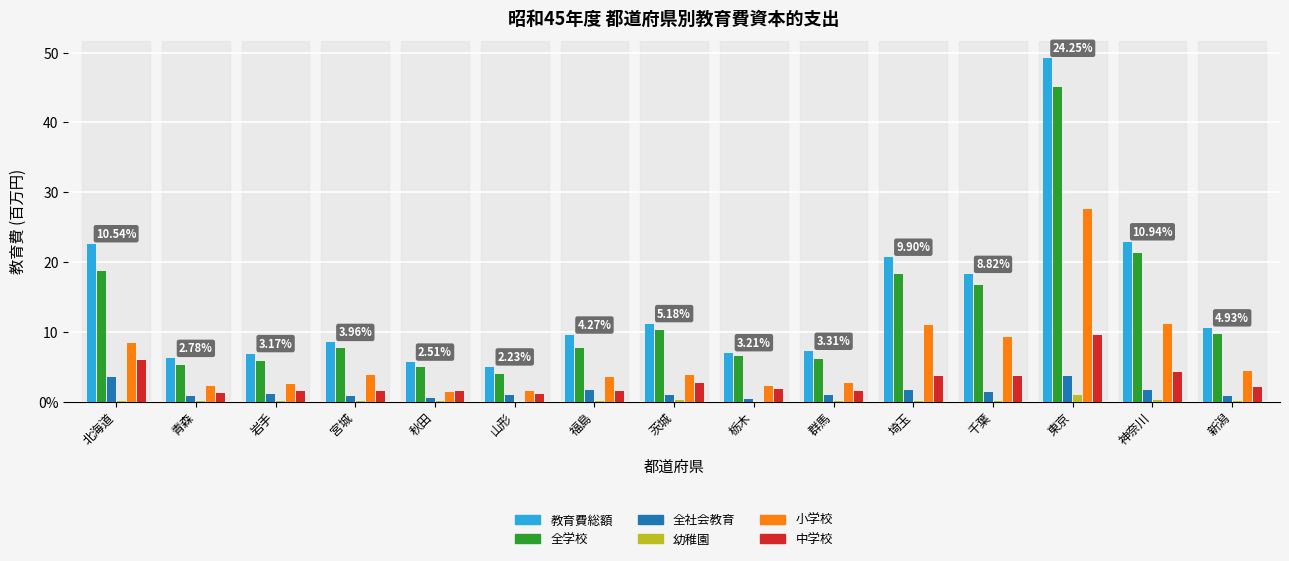

What is the sum of all 中学校 values?

43.3